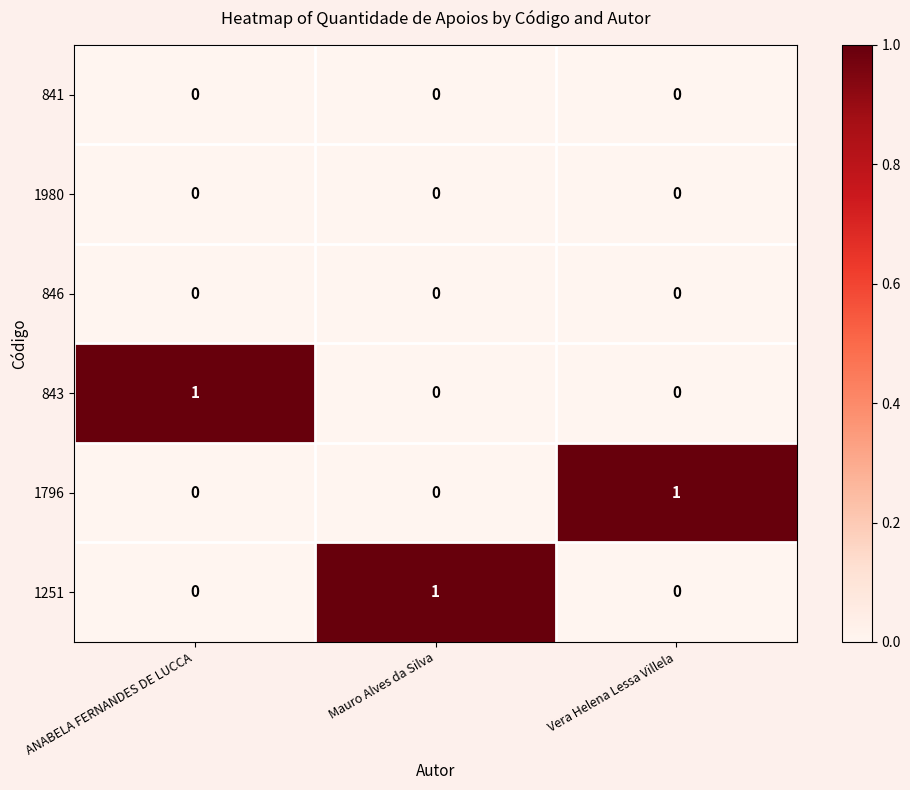

Is the value of 841 at Mauro Alves da Silva greater than the value of 1251 at Mauro Alves da Silva?

No